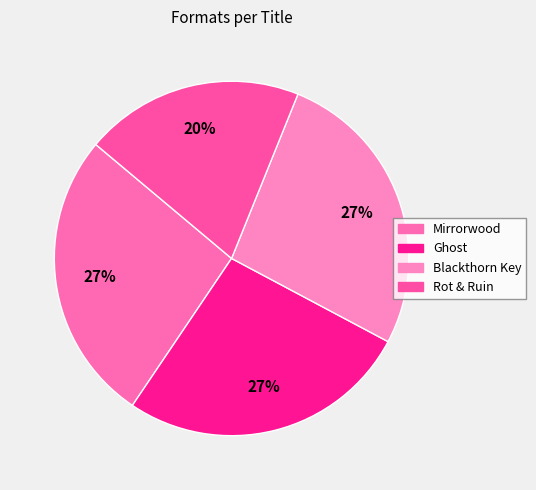

To the nearest percent, what is the average slice percentage?

25%